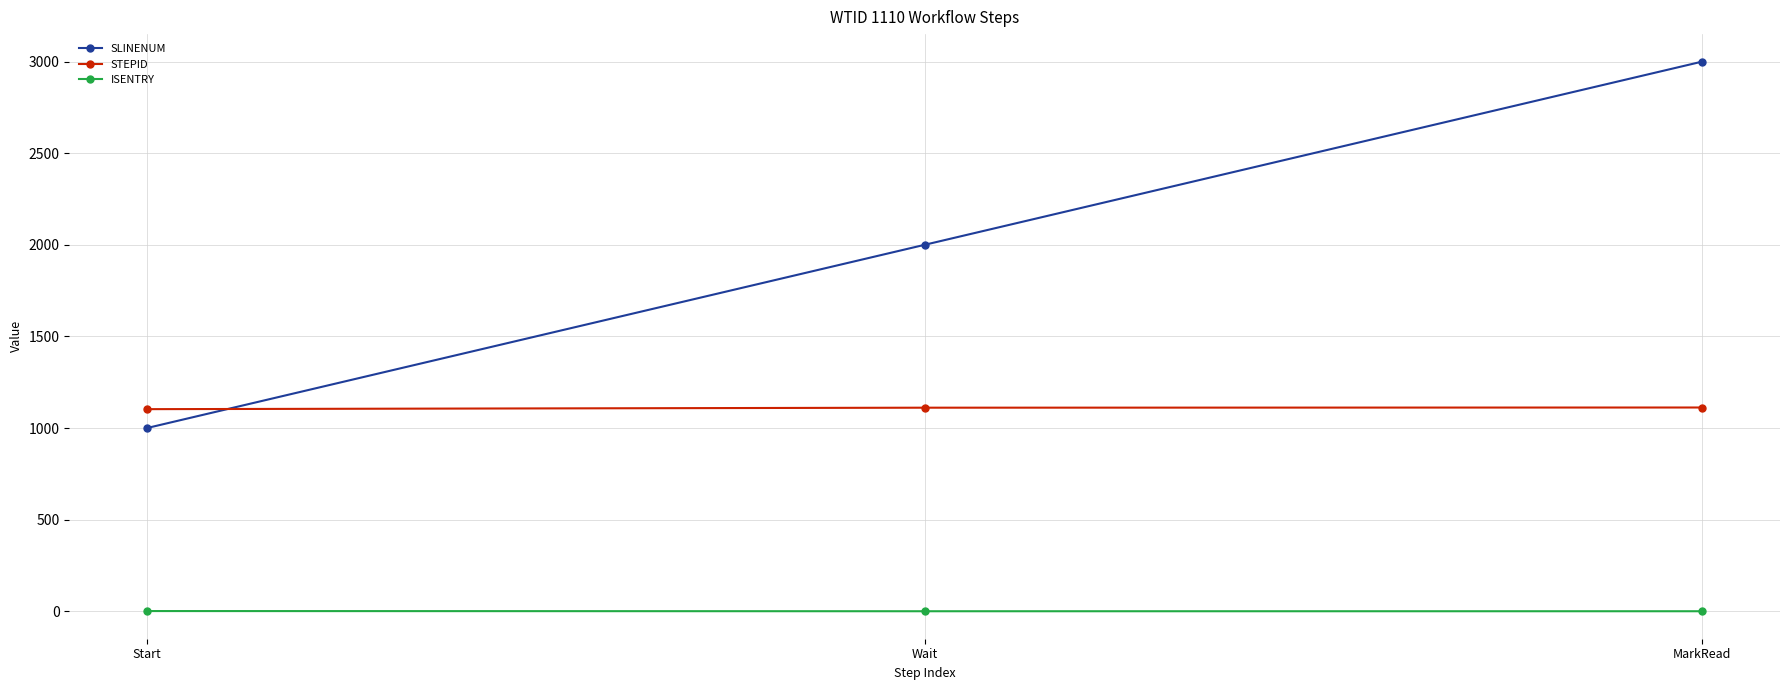

What is the value of the SLINENUM point at the 2nd from the left?

2000